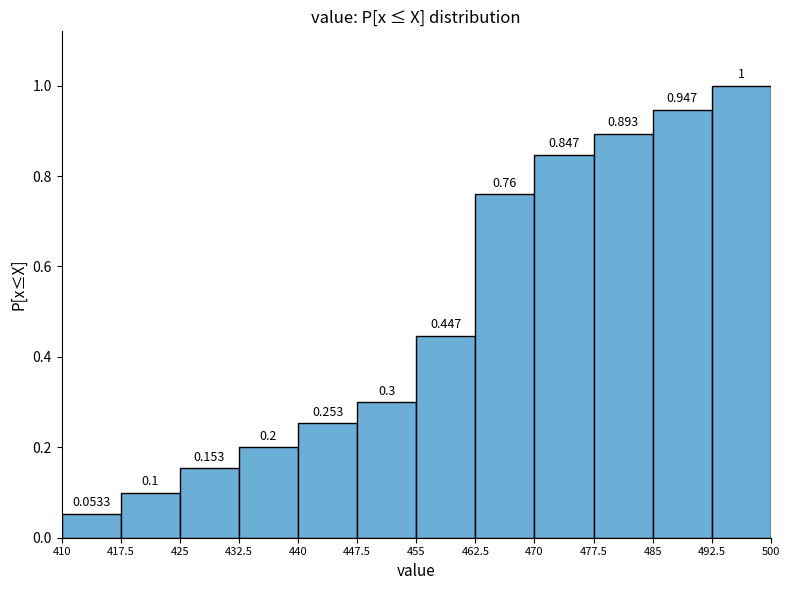

Reading left to right, list every bar in this chart as the range it spans on the x-axis followed by its height.

410 to 417.5: 0.0533
417.5 to 425: 0.1000
425 to 432.5: 0.1533
432.5 to 440: 0.2000
440 to 447.5: 0.2533
447.5 to 455: 0.3000
455 to 462.5: 0.4467
462.5 to 470: 0.7600
470 to 477.5: 0.8467
477.5 to 485: 0.8933
485 to 492.5: 0.9467
492.5 to 500: 1.0000